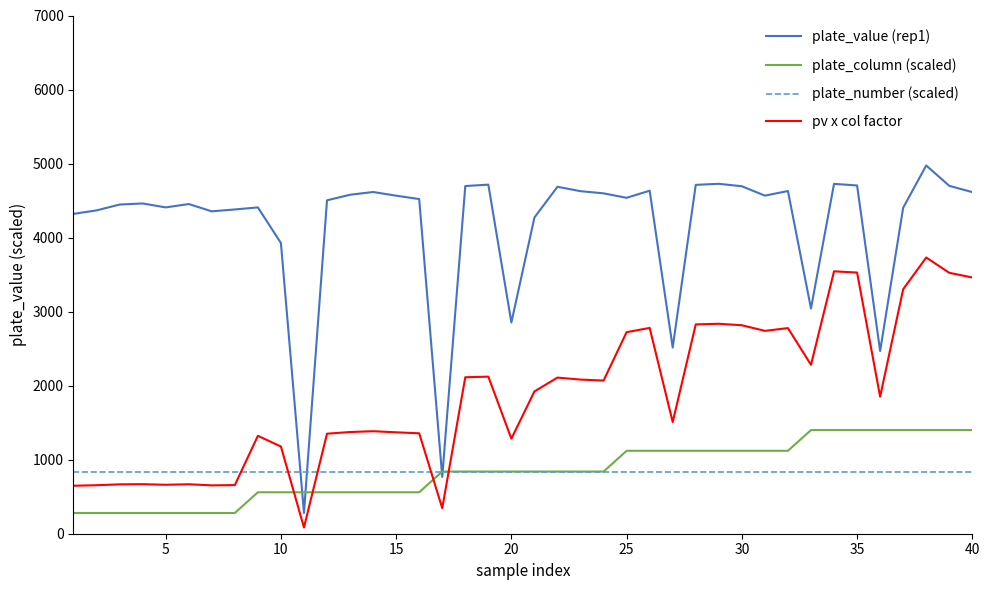

Which series has the widest spread of values?

plate_value (rep1)